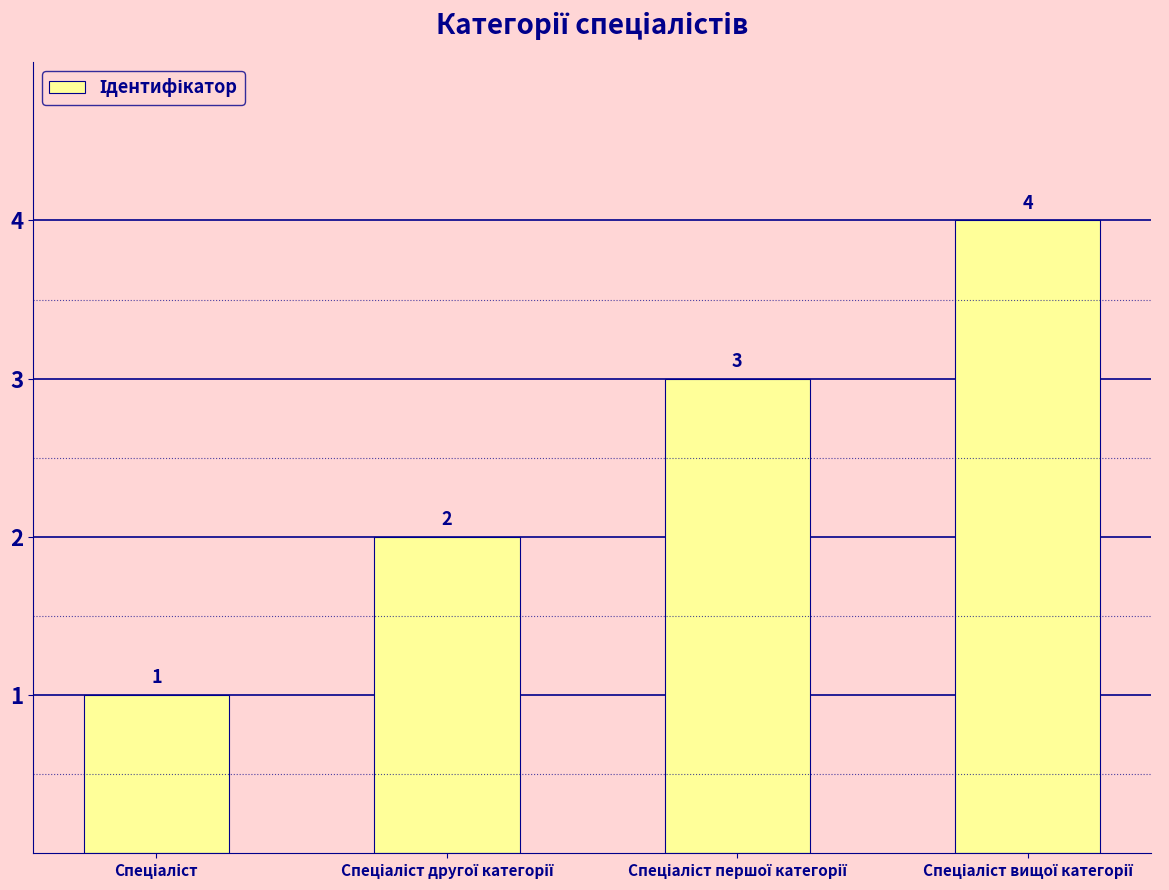

What is the value of the 4th bar from the left?

4